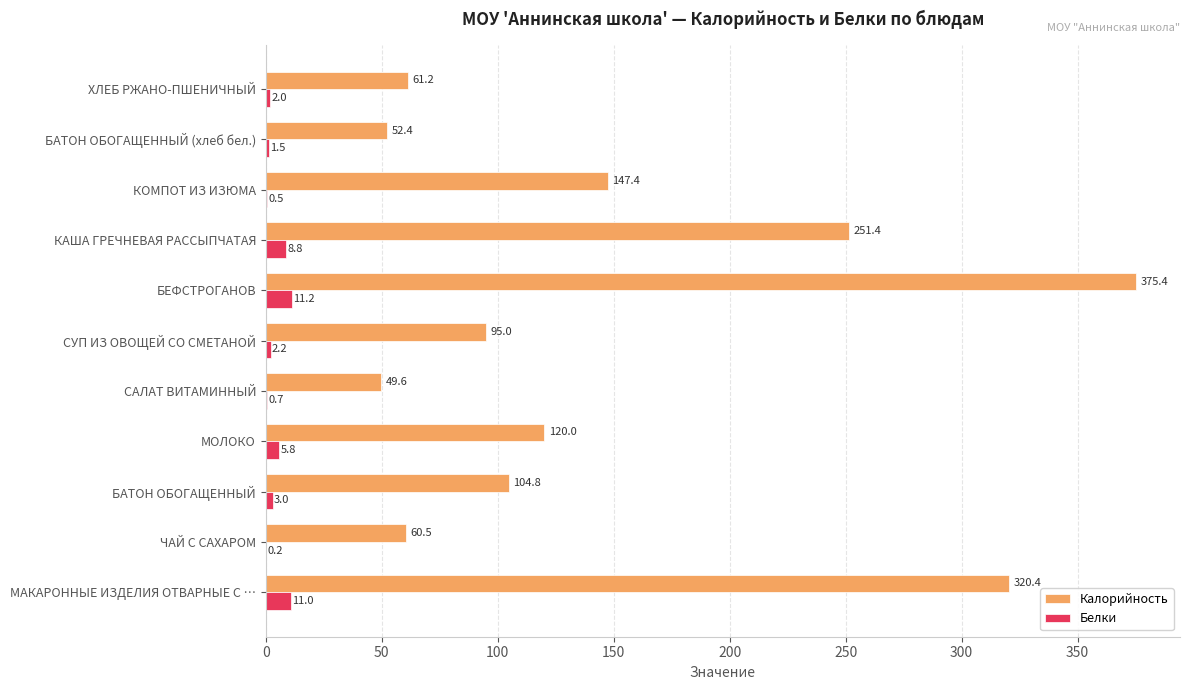

At which label does Белки reach its peak?

БЕФСТРОГАНОВ